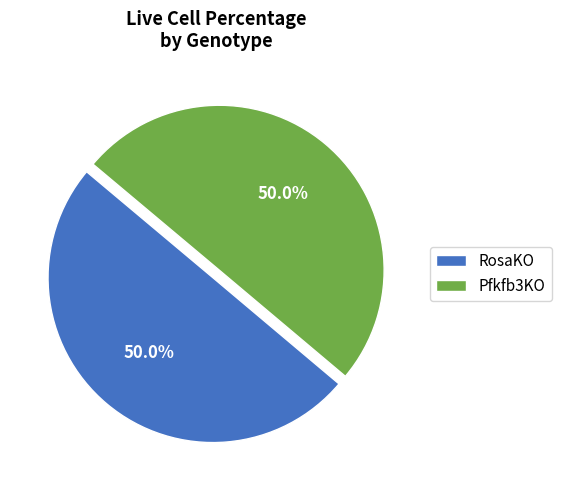

Is it true that Pfkfb3KO is 40% of the pie?

False